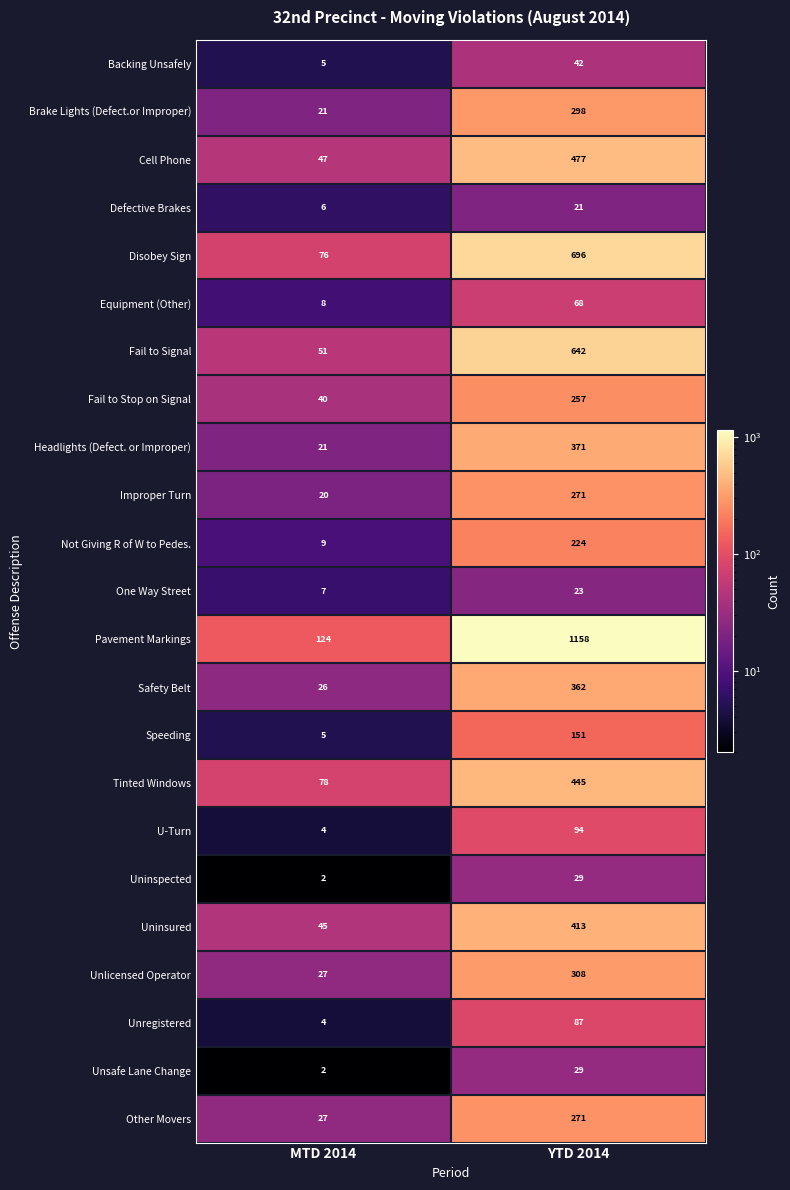

Count the number of categories in the chart.

2